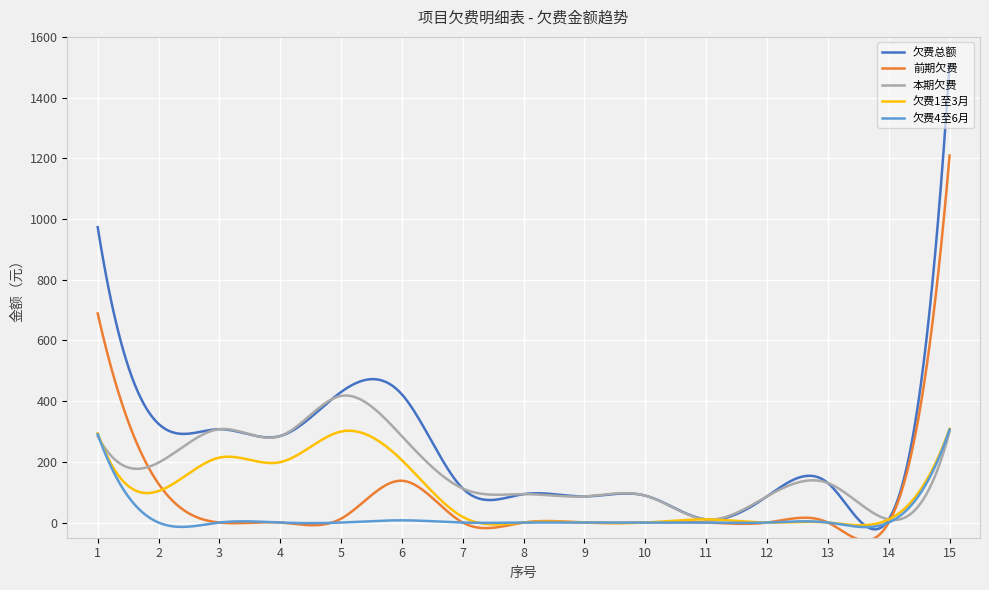

Which series has the largest total across all categories?

欠费总额